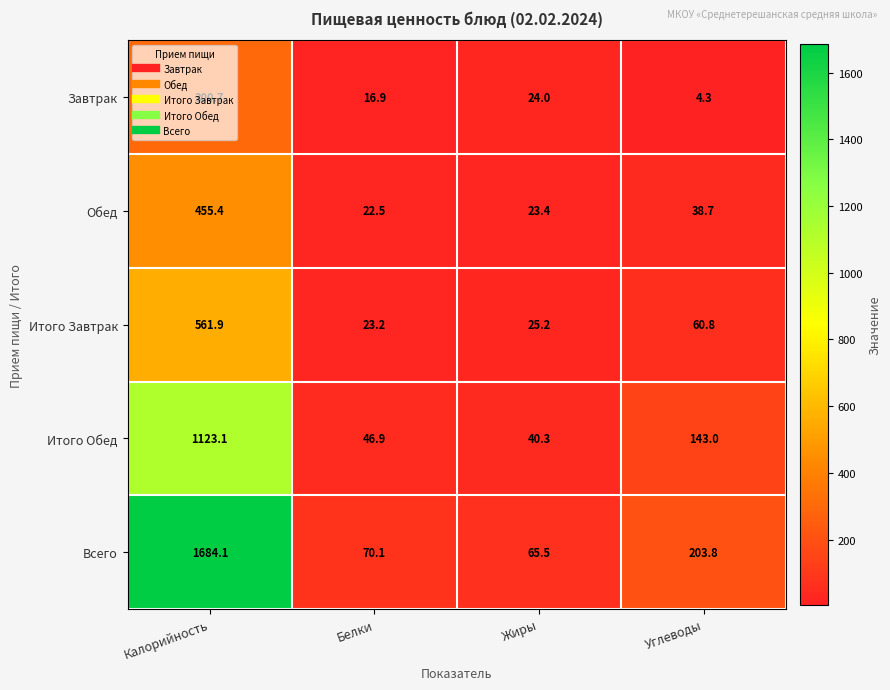

What is the spread (max minus min) of values at Калорийность?

1383.4